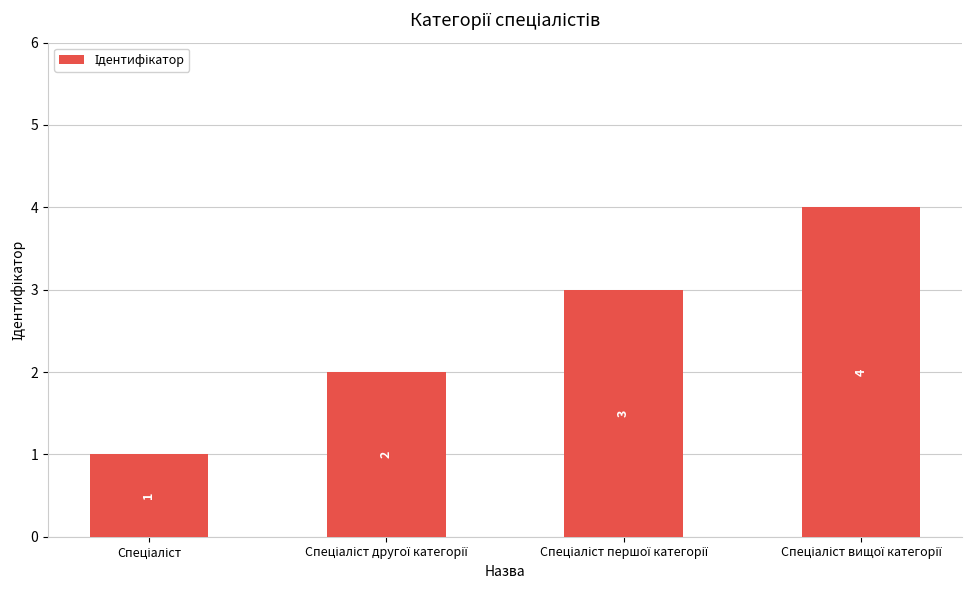

What is the maximum value shown in the chart?

4